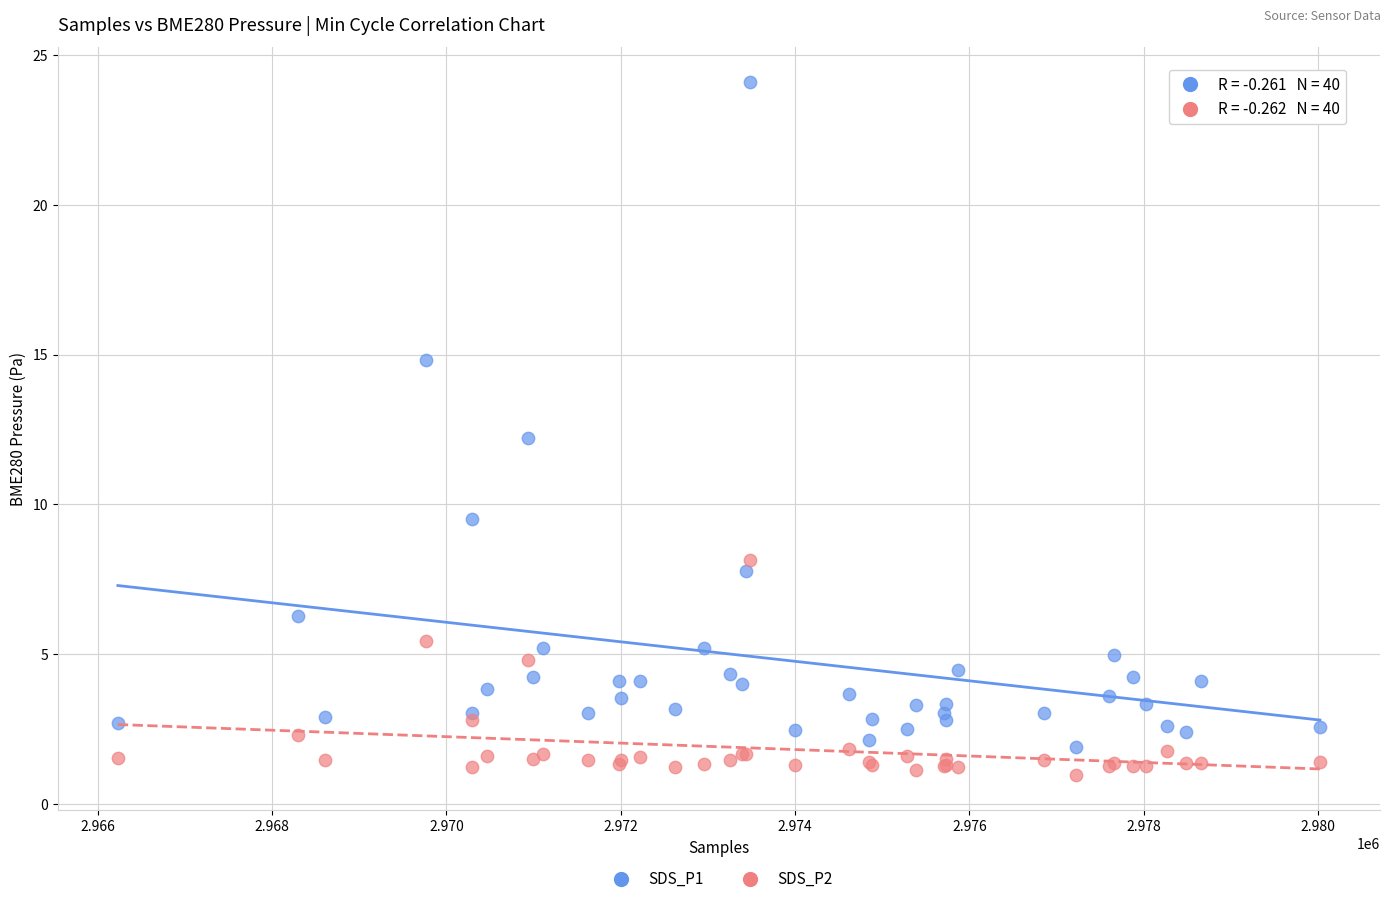

Which series reaches the maximum Y coordinate?

SDS_P1